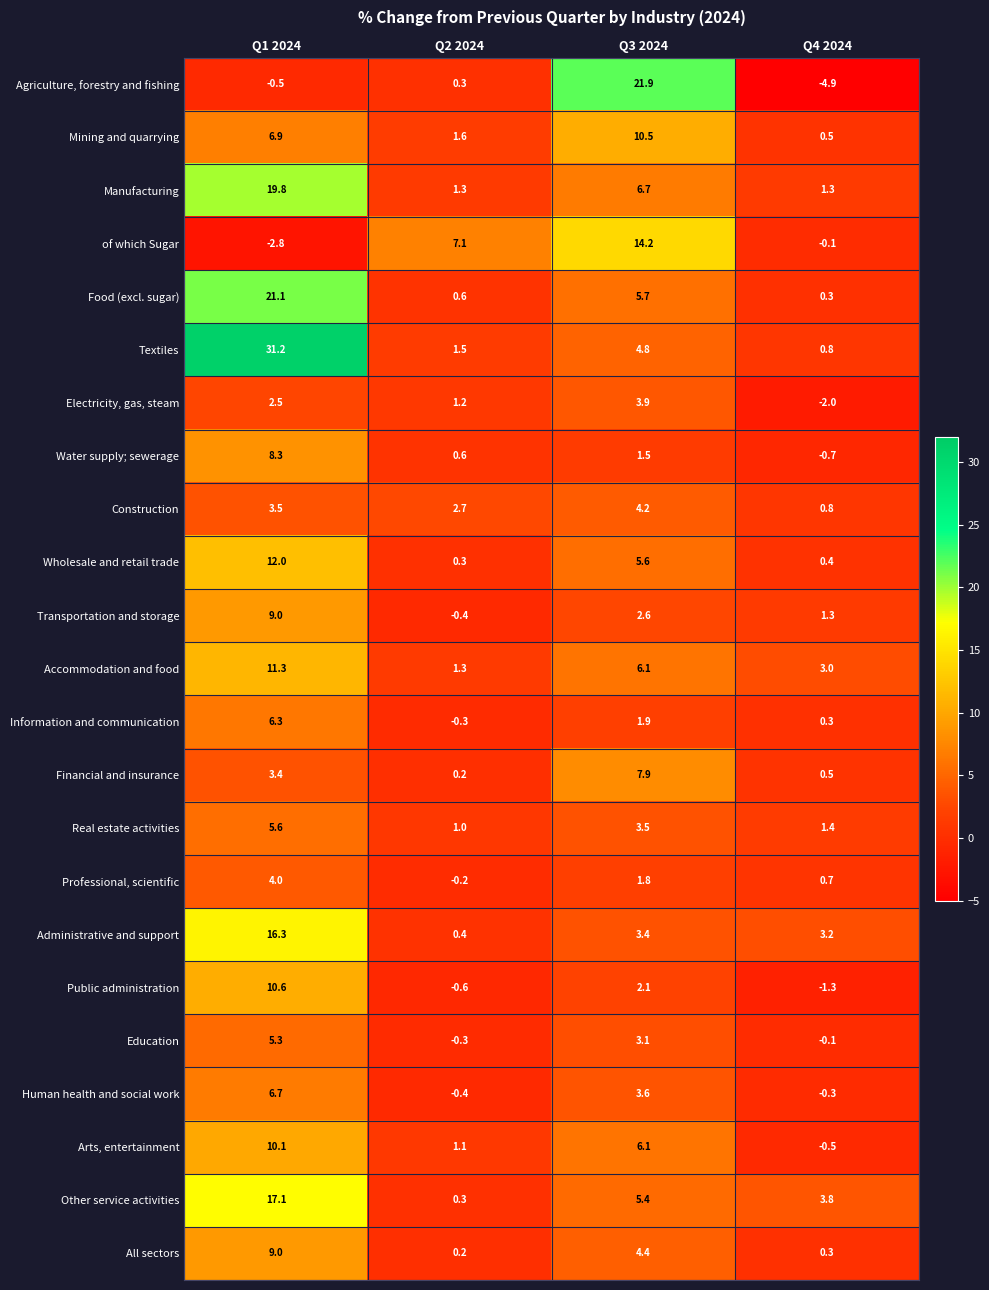

At how many categories does at least one series exceed 30?

1